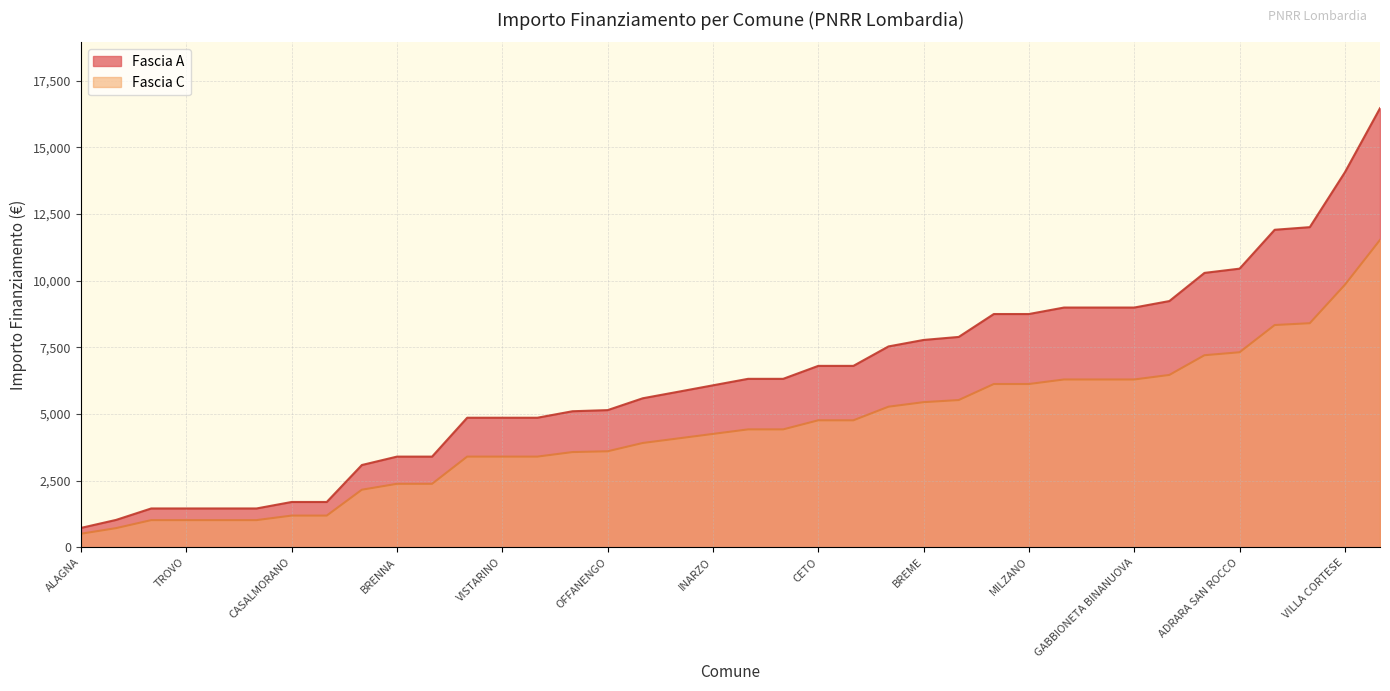

The value of Fascia A at LODI VECCHIO is 1417.2. True or false?

False